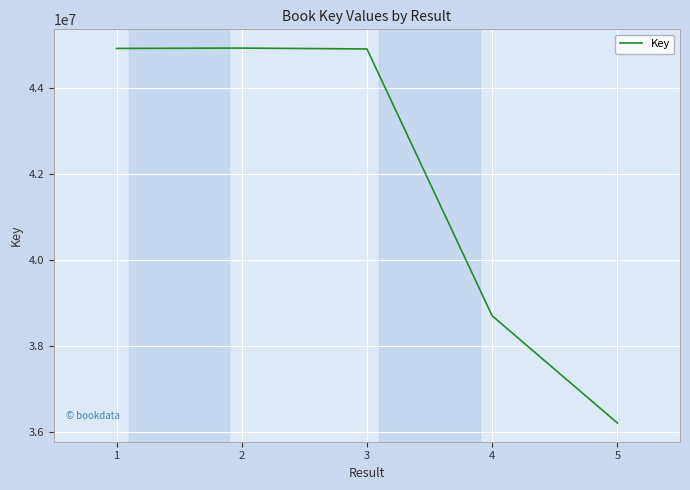

What is the greatest value displayed?

44939556